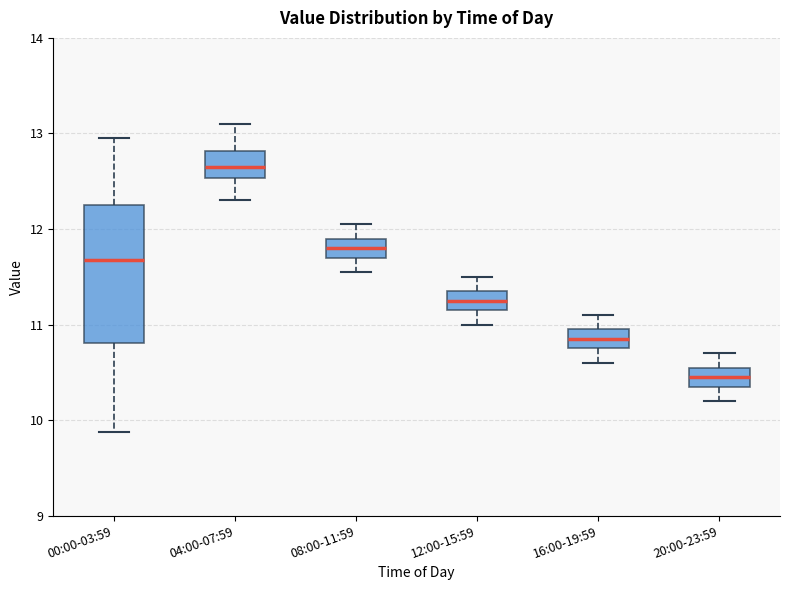

Reading left to right, read every box against the y-axis: the position of its median line, the range the box covers, and the ends of its whiskers. The values are not printed on the chart, so give them approximately, as read against the axis.

00:00-03:59: median 11.7, box 10.8 to 12.3, whiskers 9.9 to 13.0
04:00-07:59: median 12.7, box 12.5 to 12.8, whiskers 12.3 to 13.1
08:00-11:59: median 11.8, box 11.7 to 11.9, whiskers 11.6 to 12.1
12:00-15:59: median 11.3, box 11.2 to 11.4, whiskers 11.0 to 11.5
16:00-19:59: median 10.9, box 10.8 to 11.0, whiskers 10.6 to 11.1
20:00-23:59: median 10.5, box 10.4 to 10.6, whiskers 10.2 to 10.7